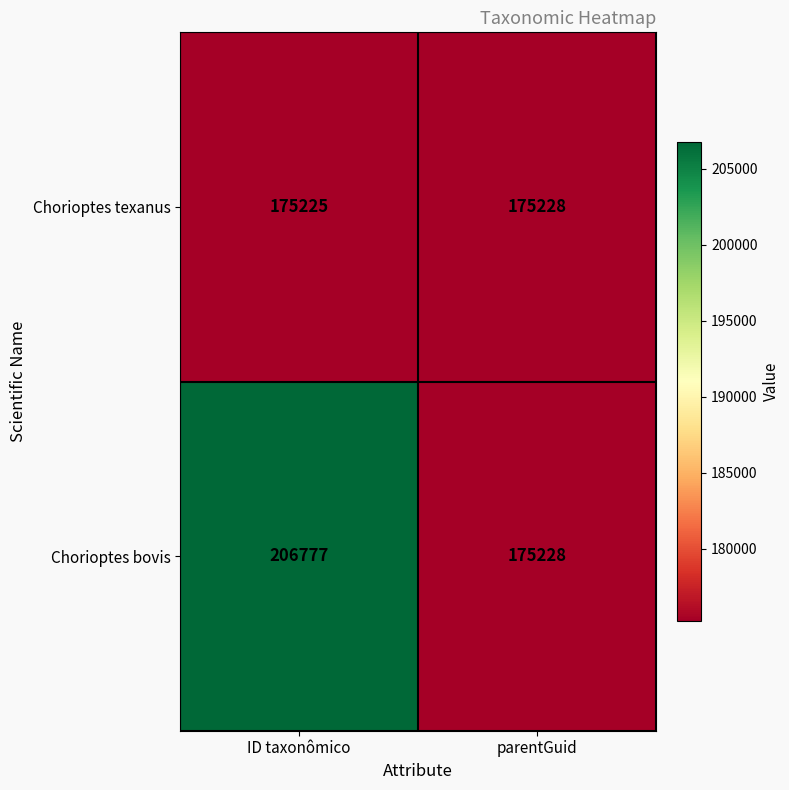

Between ID taxonômico and parentGuid, which series saw the biggest shift?

Chorioptes bovis